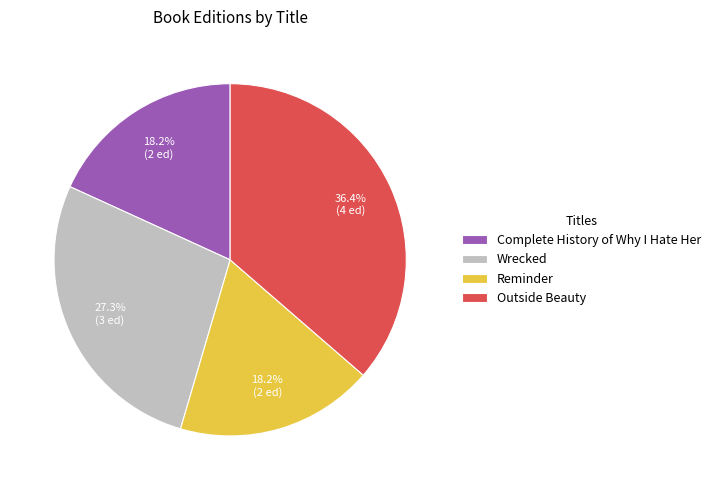

Which category has the biggest portion of the pie?

Outside Beauty